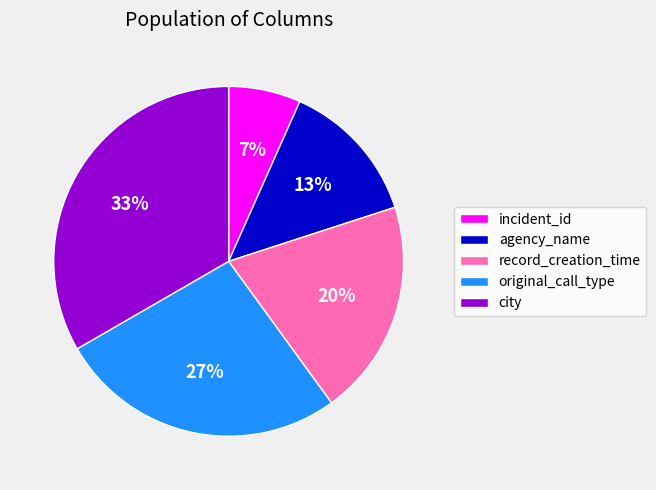

To the nearest percent, what is the combined percentage of record_creation_time and incident_id?

27%